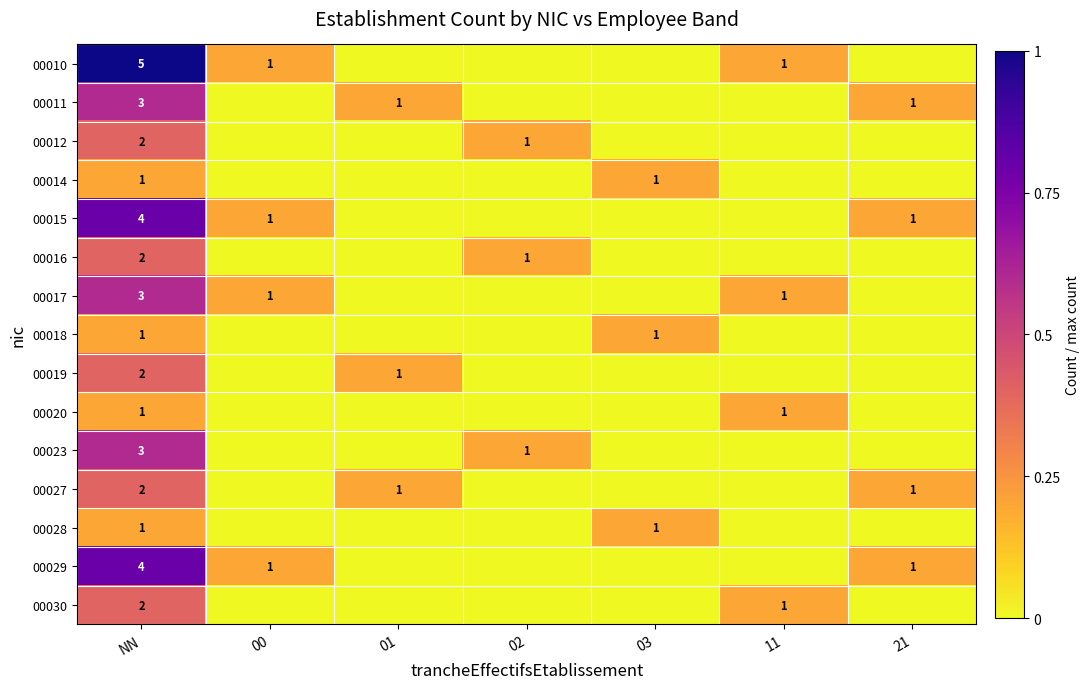

Is it true that 00010 equals 1.5 at NN?

False